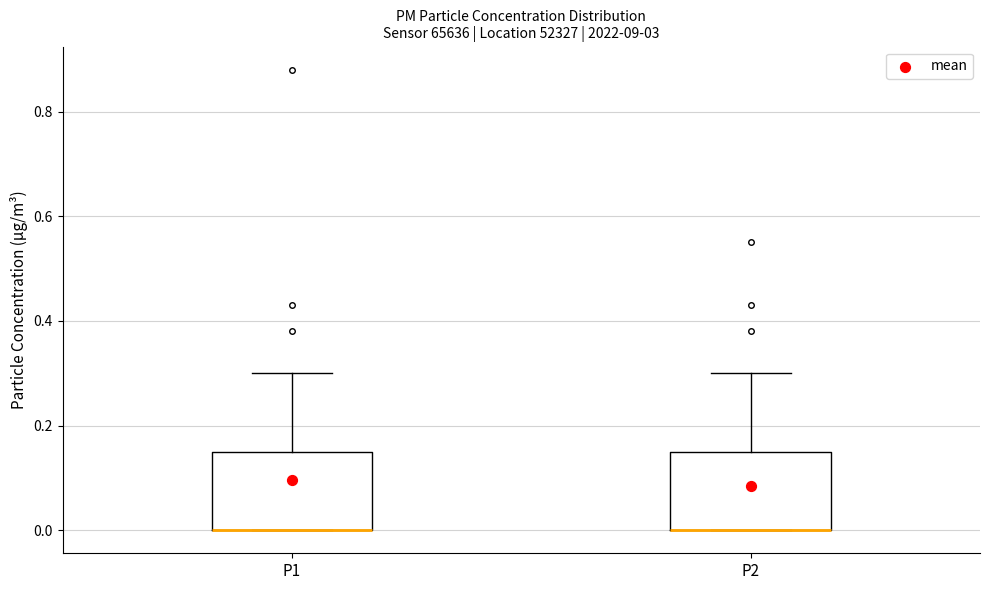

Where does the upper whisker of the box for P1 end on the y-axis? The values are not printed on the chart, so give them approximately, as read against the axis.

0.30